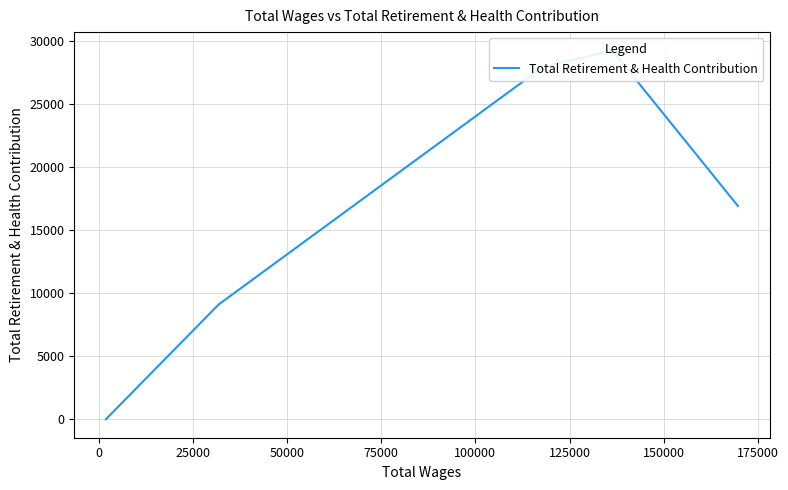

How many values are below 16915?

2